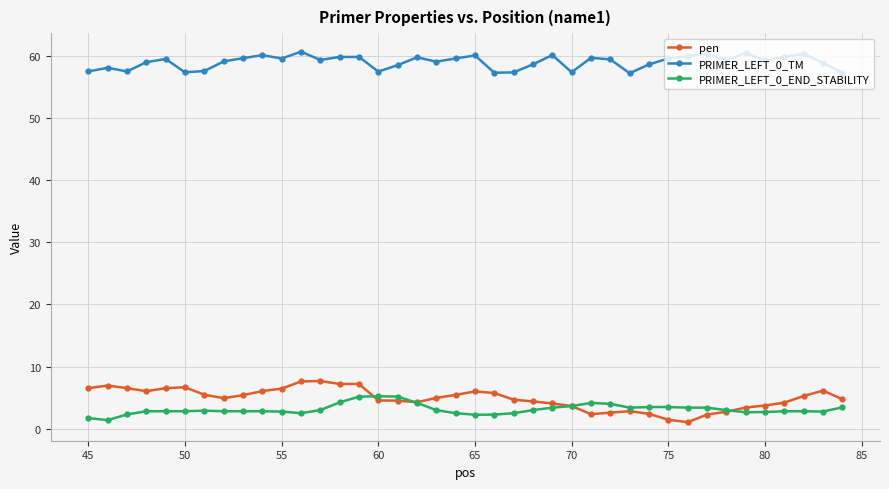

What is the maximum value for PRIMER_LEFT_0_END_STABILITY?

5.2